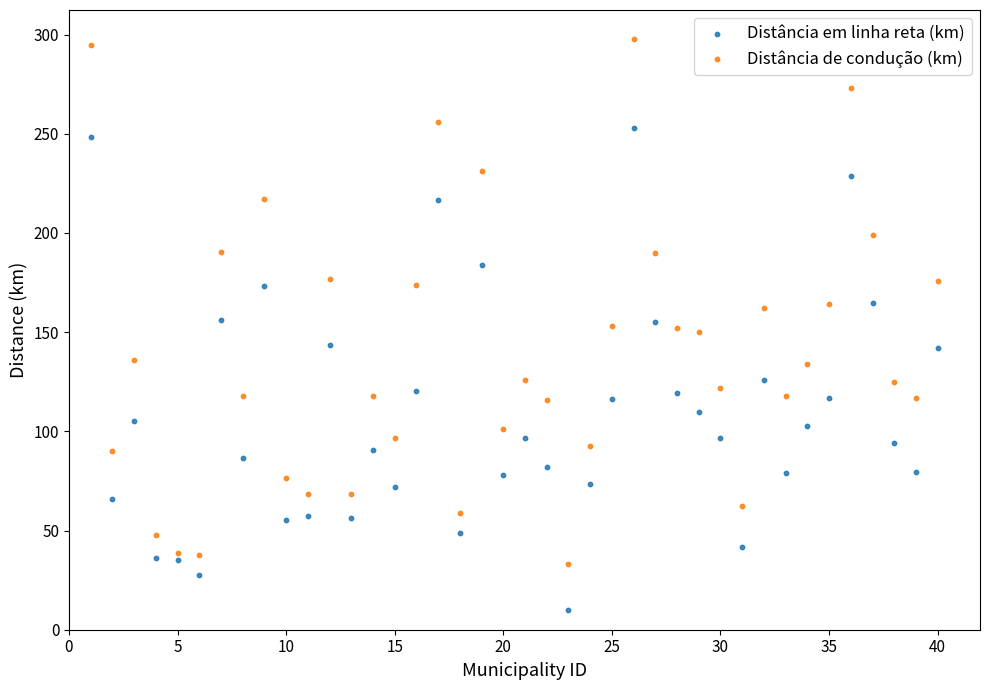

Across all data points, what is the range of X values (max minus min)?

39.0